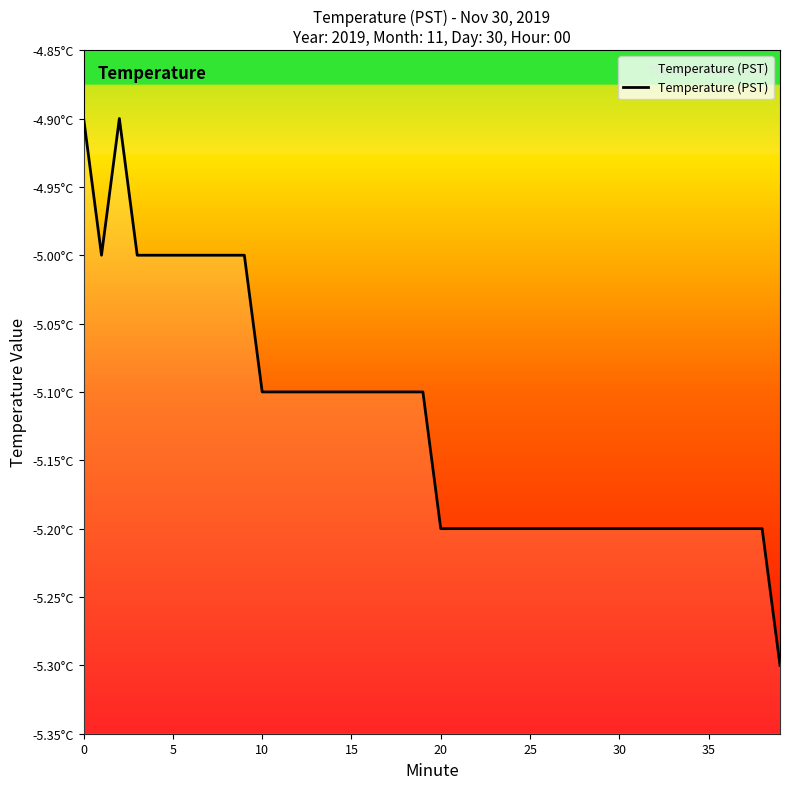

Does the chart display data point markers on the line(s)?

No